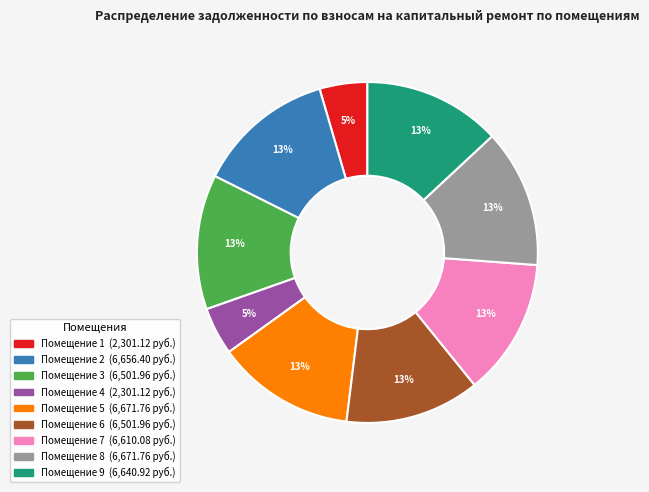

Is there any slice that represents more than half of the pie?

No